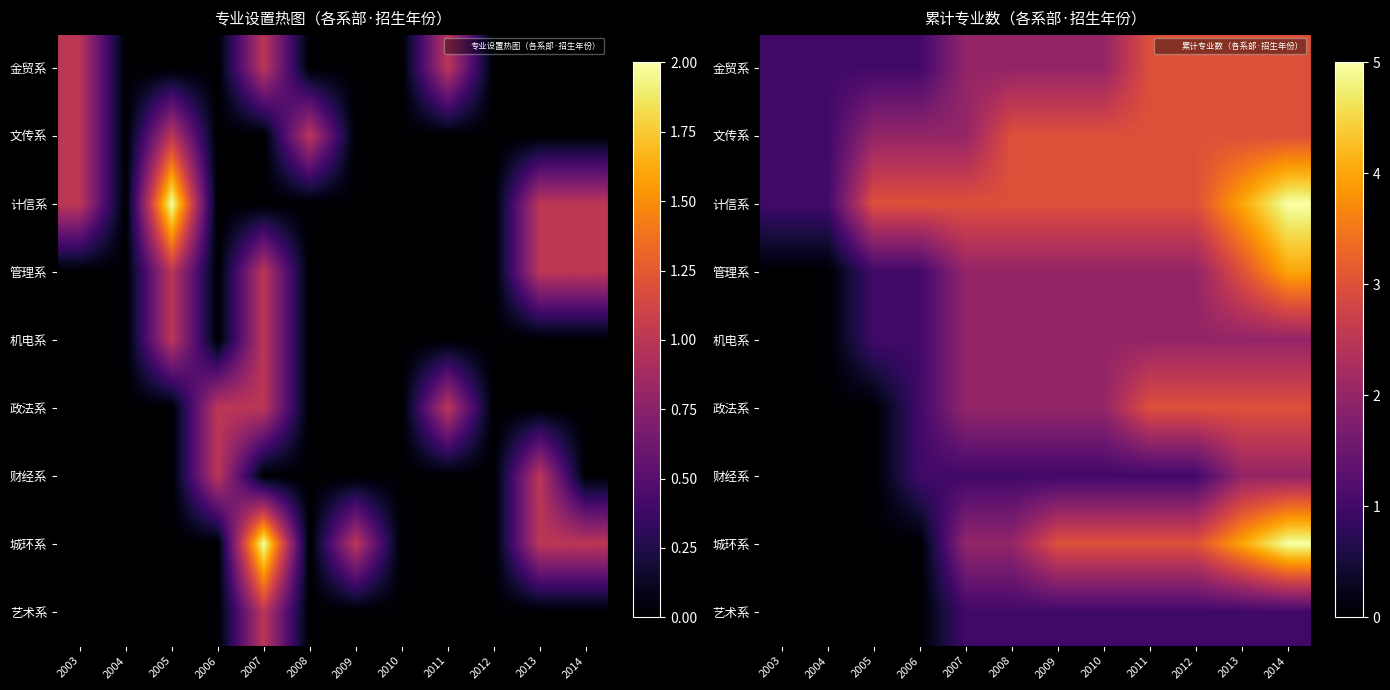

What is the approximate value of 城环系 at 2011?

3